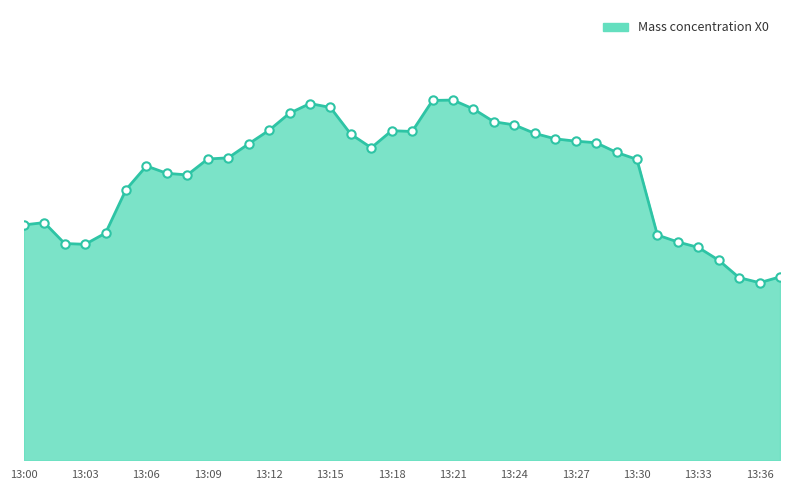

List the labels in order of value, largest first.

13:21, 13:20, 13:14, 13:15, 13:22, 13:13, 13:23, 13:24, 13:12, 13:18, 13:19, 13:25, 13:16, 13:26, 13:27, 13:28, 13:11, 13:17, 13:29, 13:10, 13:09, 13:30, 13:06, 13:07, 13:08, 13:05, 13:01, 13:00, 13:04, 13:31, 13:32, 13:02, 13:03, 13:33, 13:34, 13:37, 13:35, 13:36